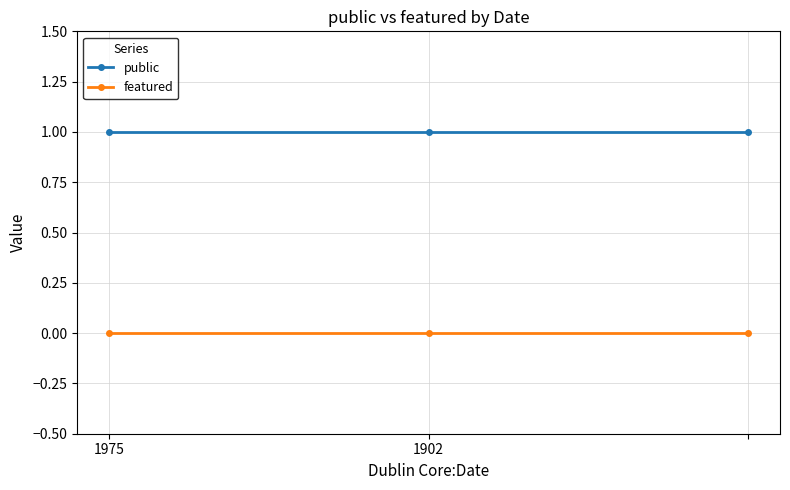

Rank the series by their maximum value, from highest to lowest.

public, featured